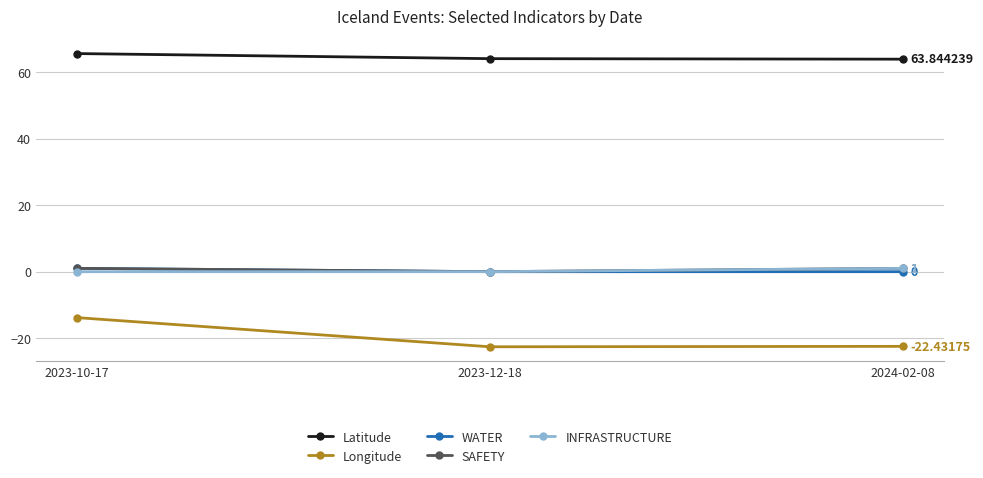

What is the total value across all series at 2024-02-08?

43.4